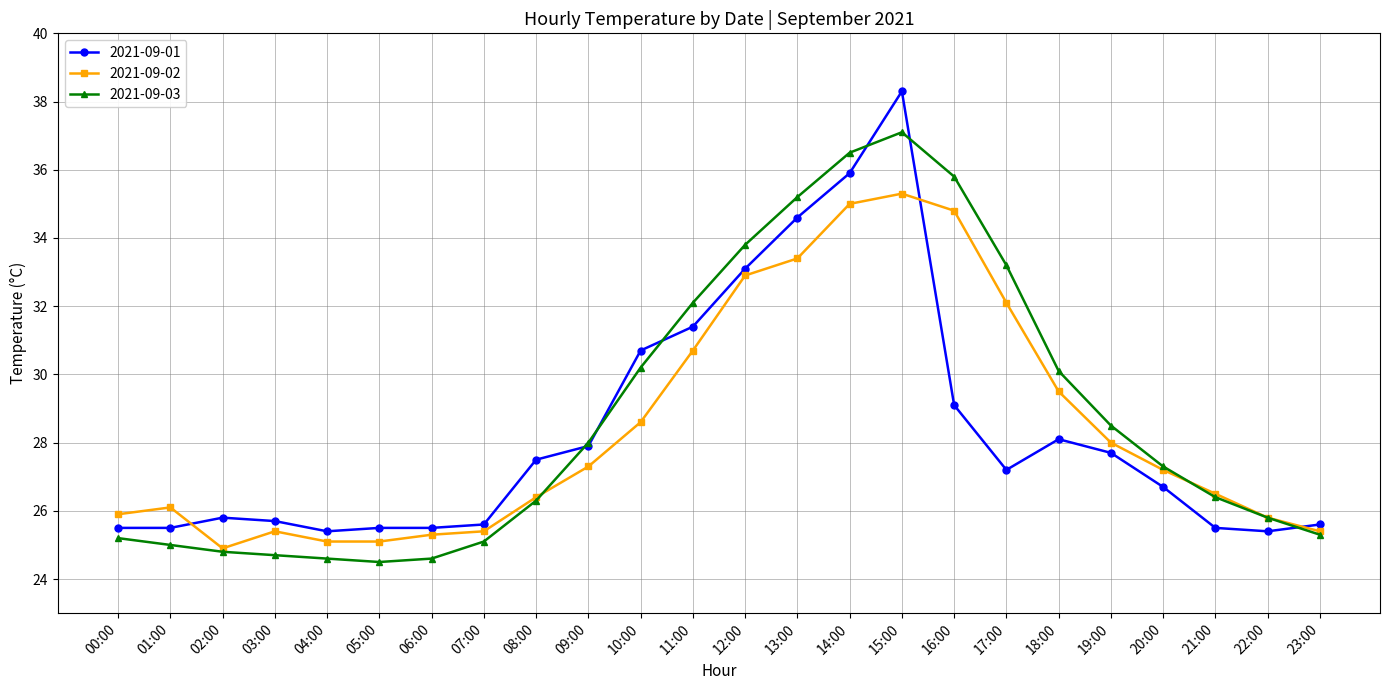

At which category does 2021-09-02 reach its first local valley?

02:00